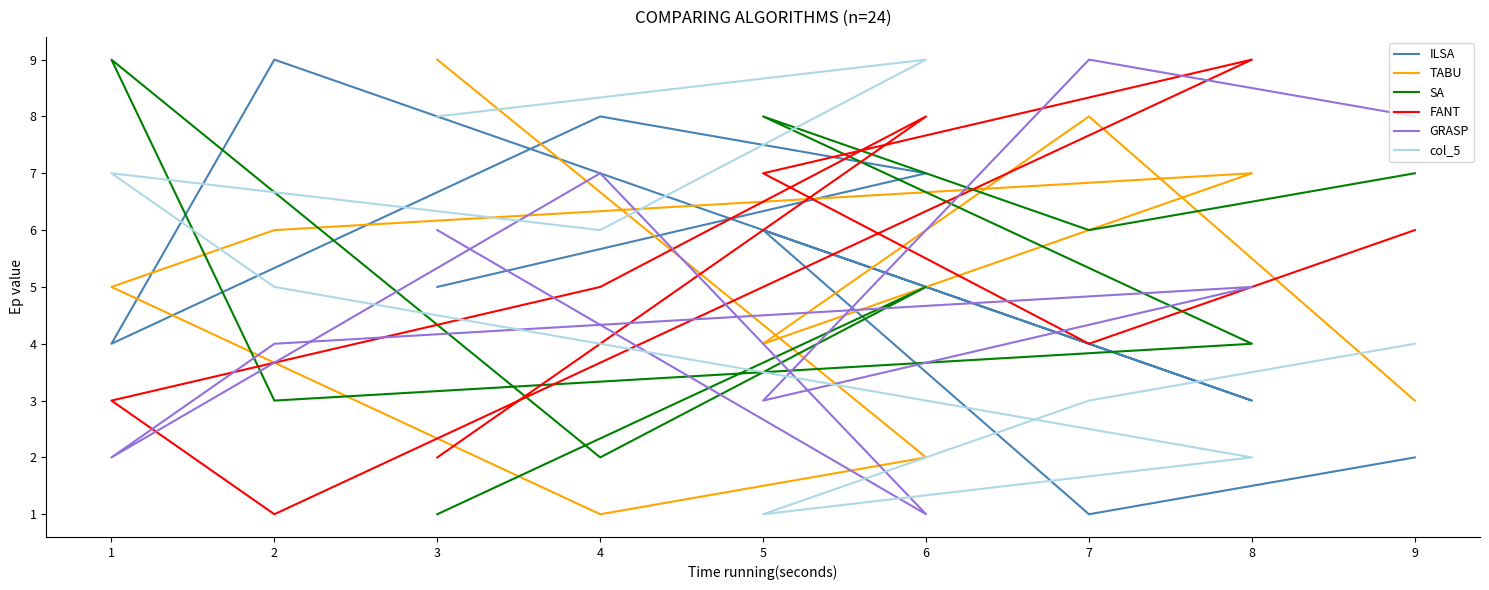

Which series has the largest range (max minus min)?

ILSA